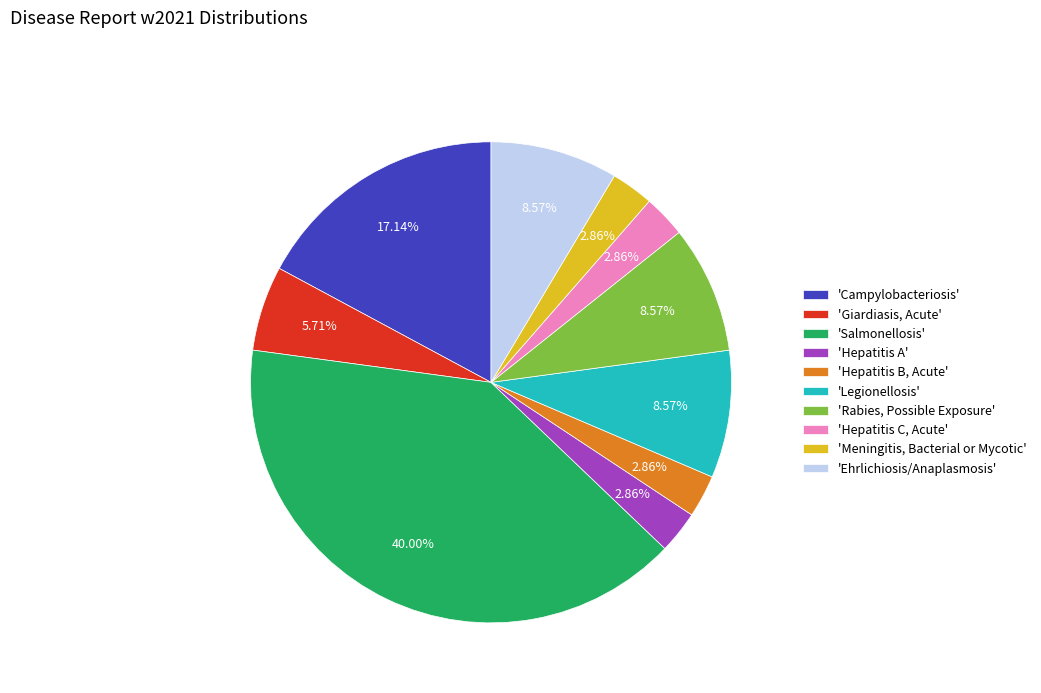

Combined, do 'Giardiasis, Acute' and 'Rabies, Possible Exposure' account for over 50%?

No